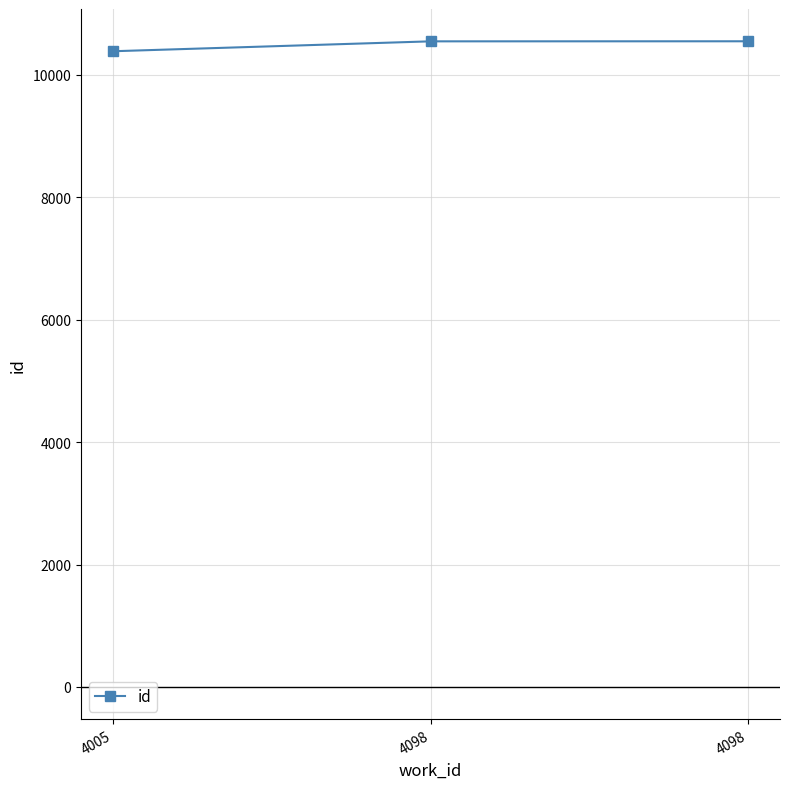

What is the change in value from 4005 to 4098?

+163